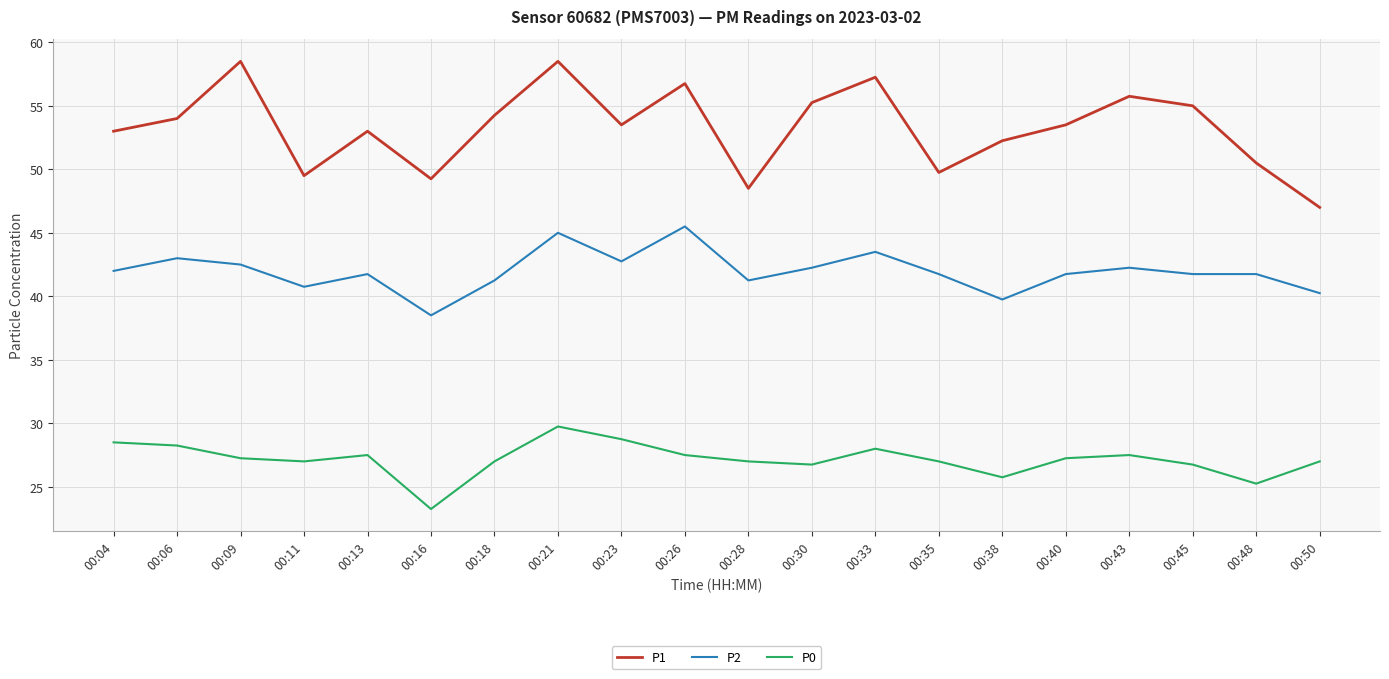

What is the difference between the maximum and minimum values in the P1 series?

11.5